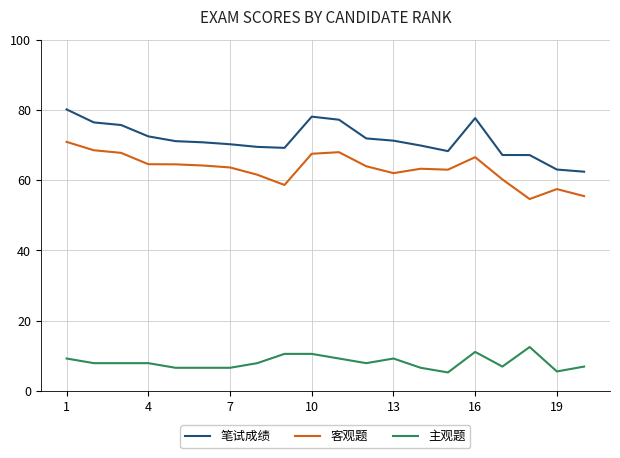

What is the difference between the maximum and minimum values in the 主观题 series?

7.2